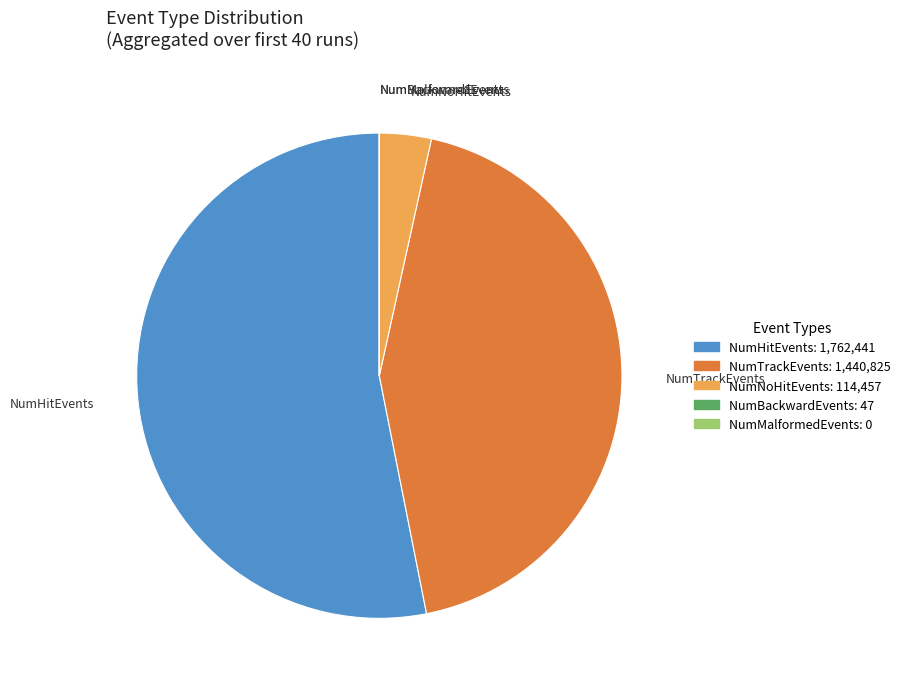

Does any single category account for the majority?

Yes